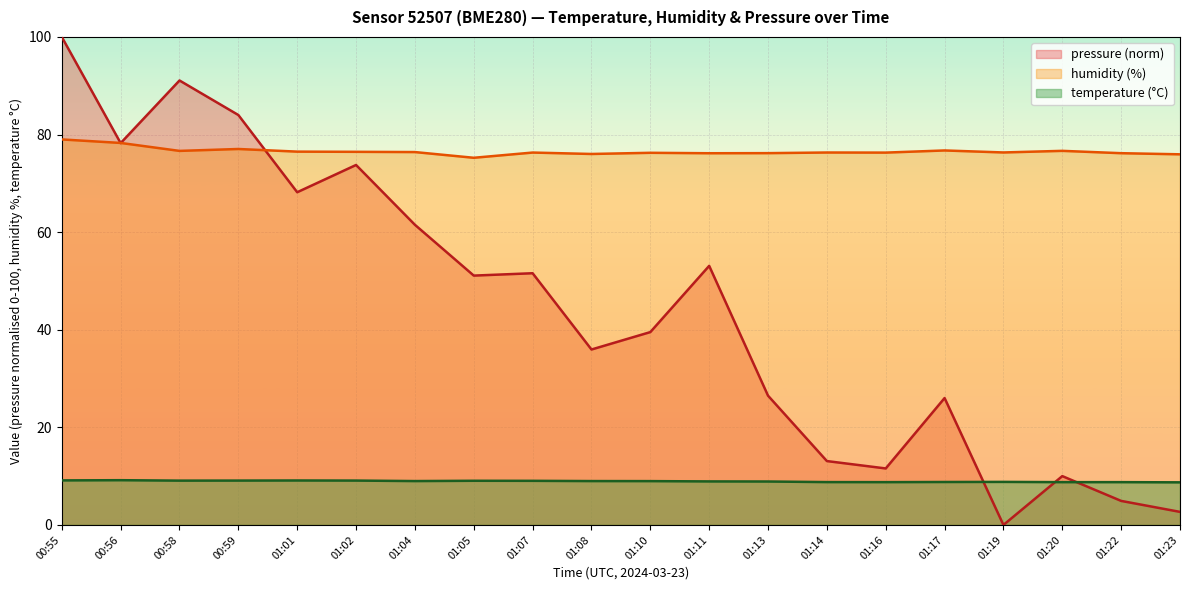

What is the value of the temperature point at the 11th from the left?

9.0